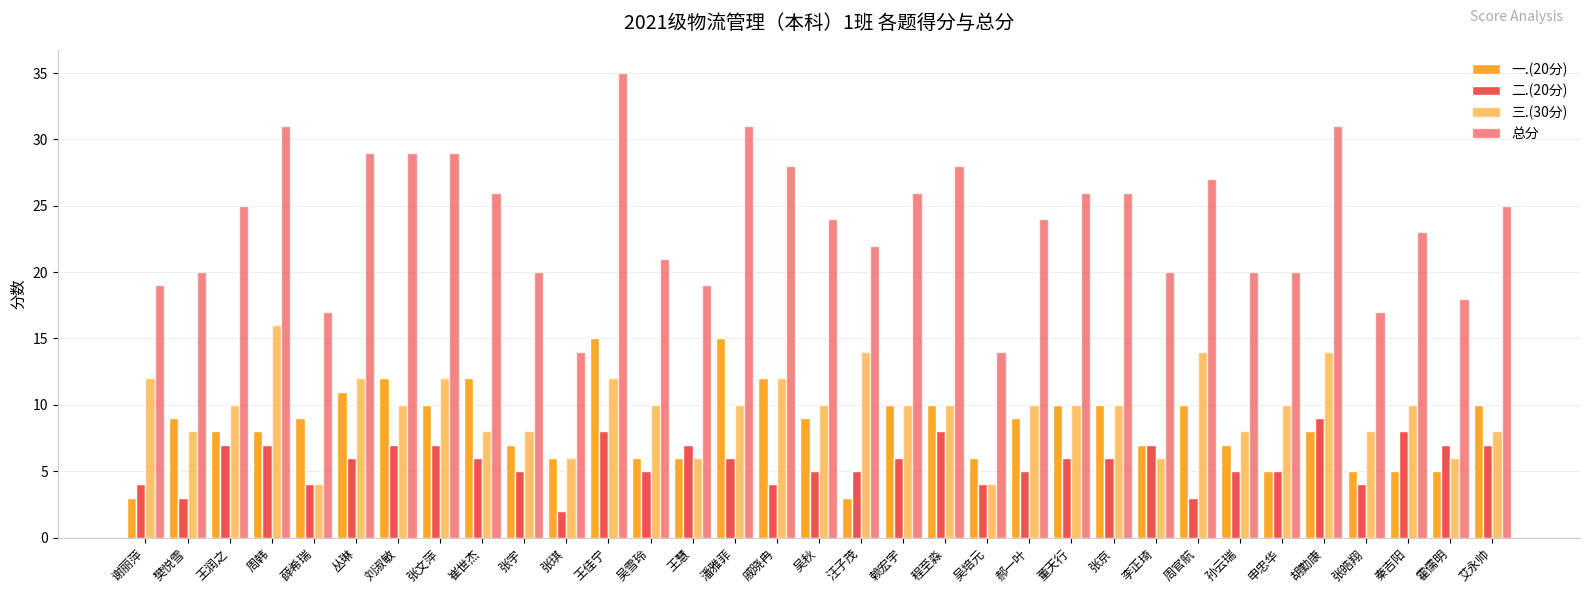

What is the difference between the 三.(30分) values at 赖宏宇 and 吴培元?

6